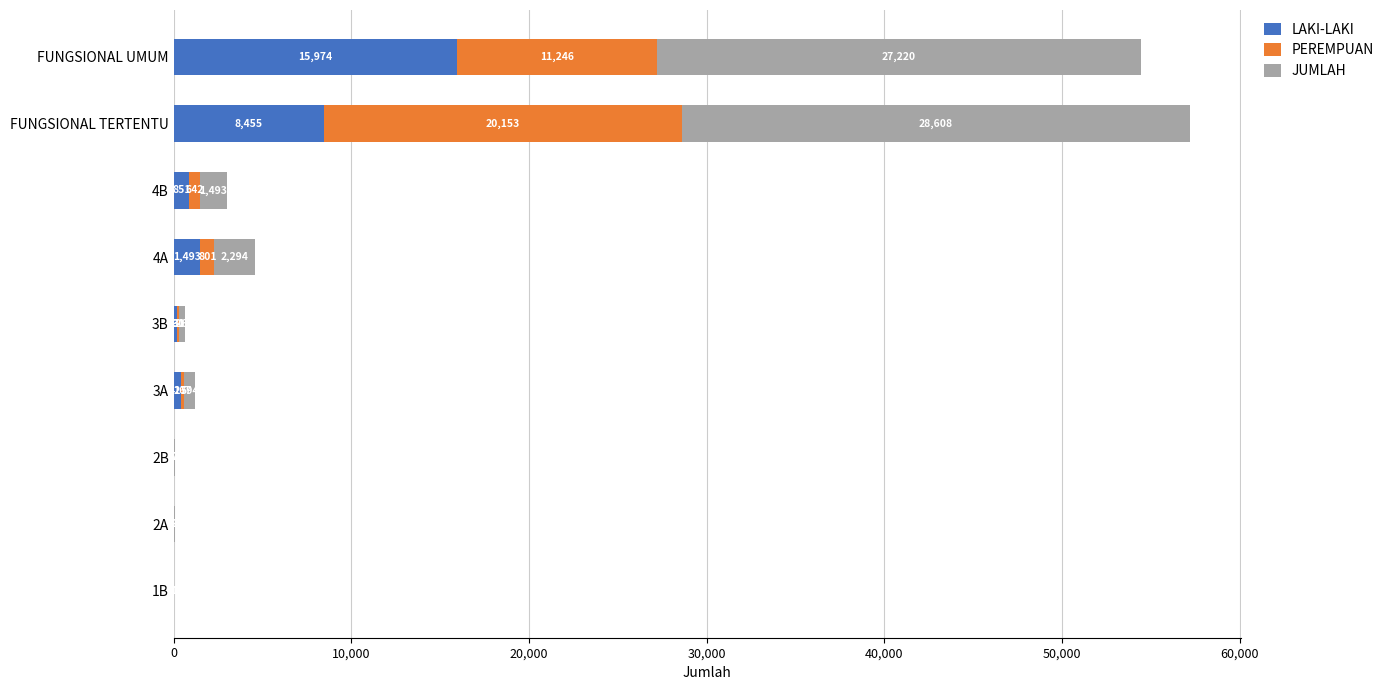

At which label does LAKI-LAKI reach its peak?

FUNGSIONAL UMUM